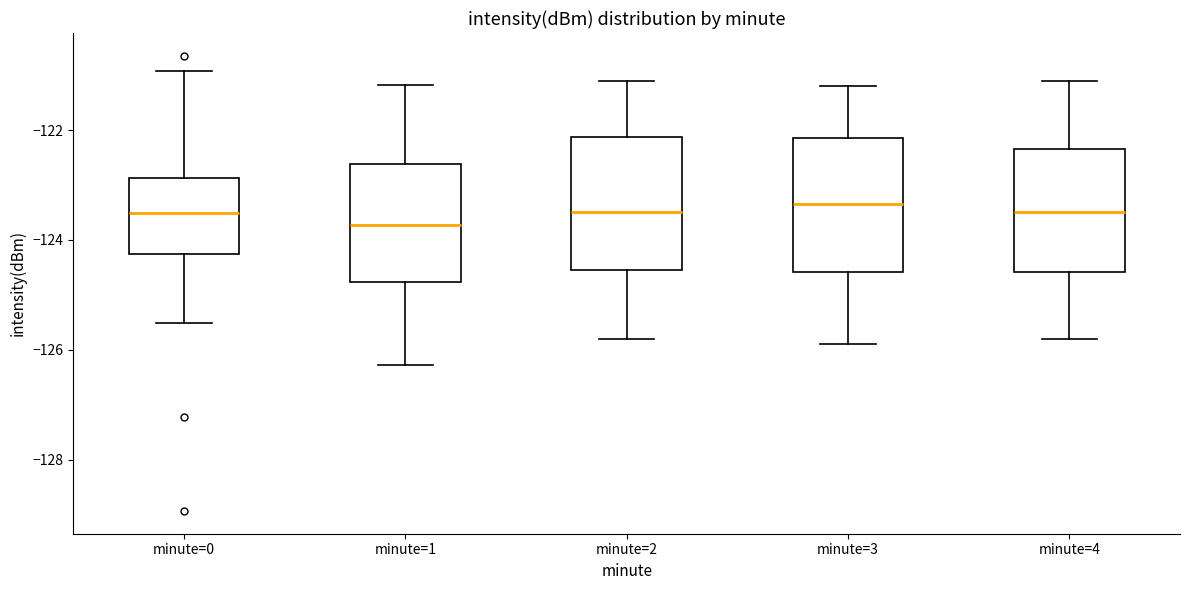

Where is the lower edge of the box for minute=2 on the y-axis? The values are not printed on the chart, so give them approximately, as read against the axis.

-124.6